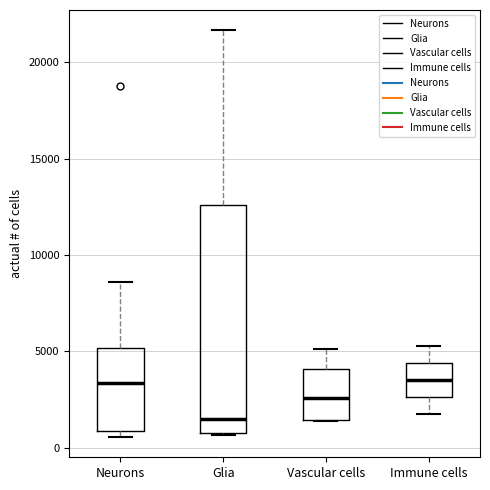

Reading left to right, transcribe this box plot: for each box, give where its median line is, the range the box spans, and where its two whiskers end, as read against the y-axis. The values are not printed on the chart, so give them approximately, as read against the axis.

Neurons: median 3500, box 1000 to 5000, whiskers 500 to 8500
Glia: median 1500, box 1000 to 12500, whiskers 500 to 21500
Vascular cells: median 2500, box 1500 to 4000, whiskers 1500 to 5000
Immune cells: median 3500, box 2500 to 4500, whiskers 2000 to 5500